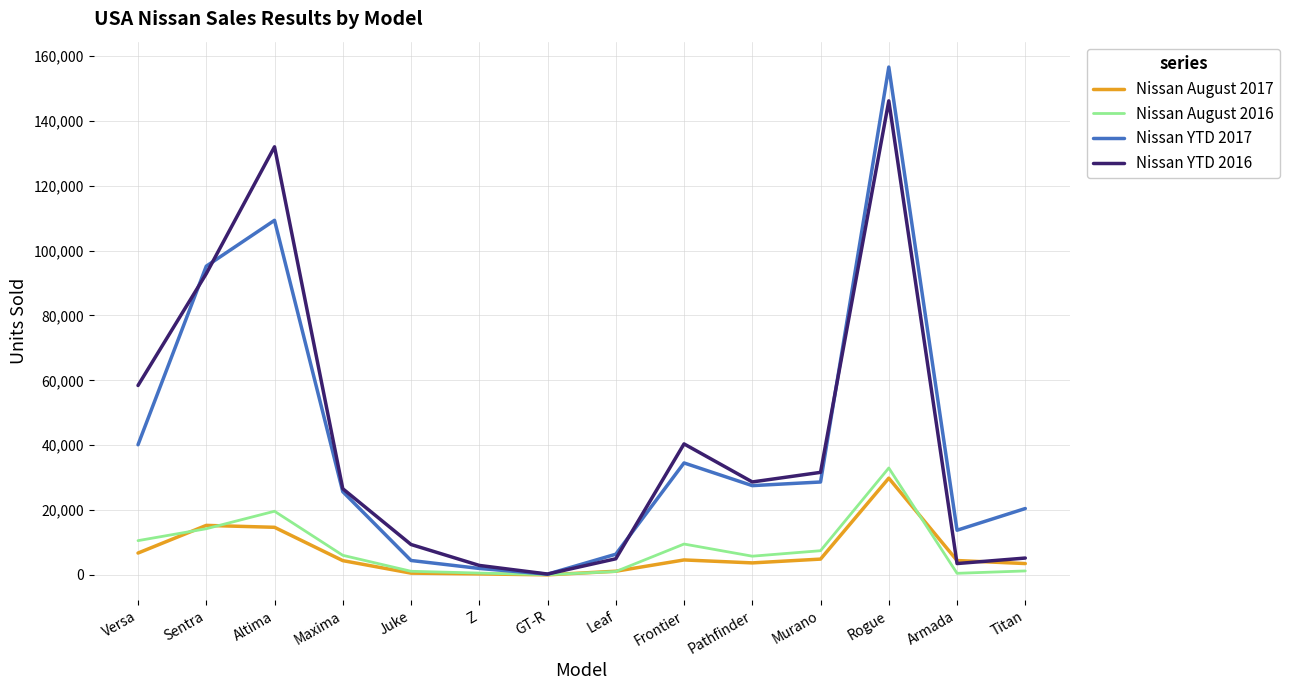

At which label does Nissan YTD 2016 reach its peak?

Rogue